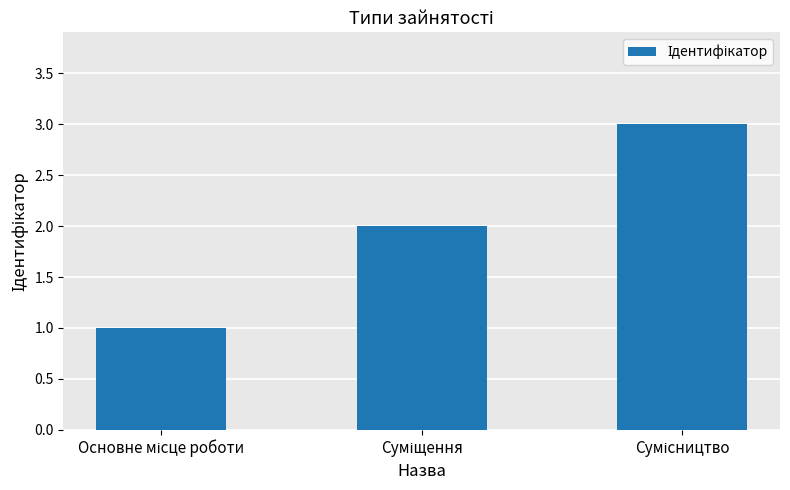

How many bars are there in total?

3